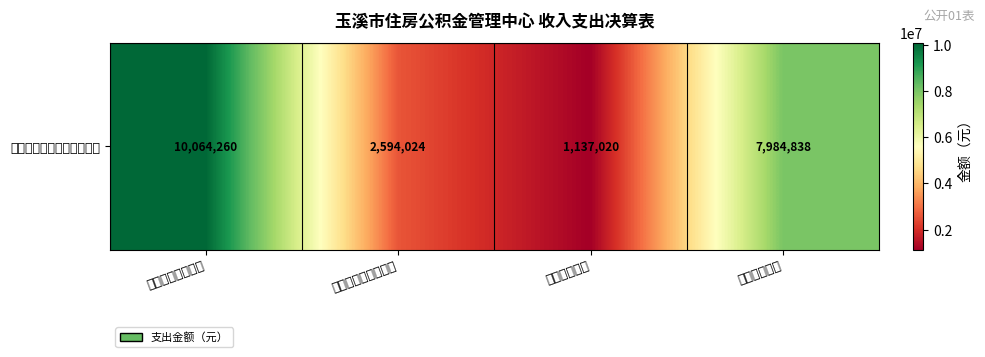

The chart shows a value of 2594023.6 at 社会保障和就业支出. True or false?

True